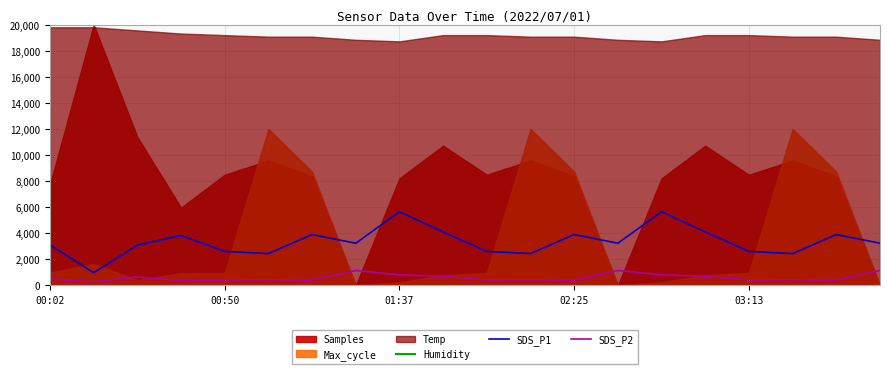

True or false: Humidity and SDS_P2 intersect in this chart.

False